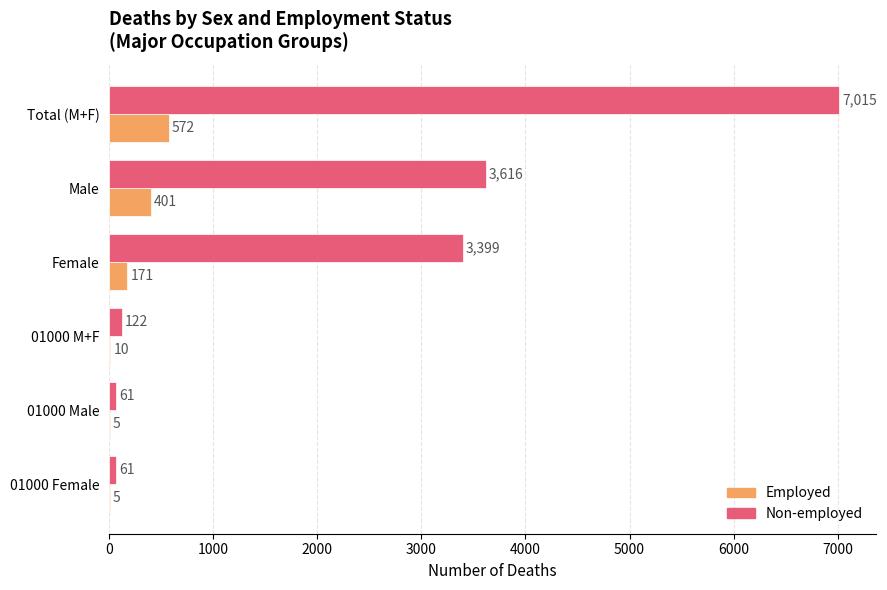

Which series changed the most between 01000 M+F and 01000 Female?

Non-employed